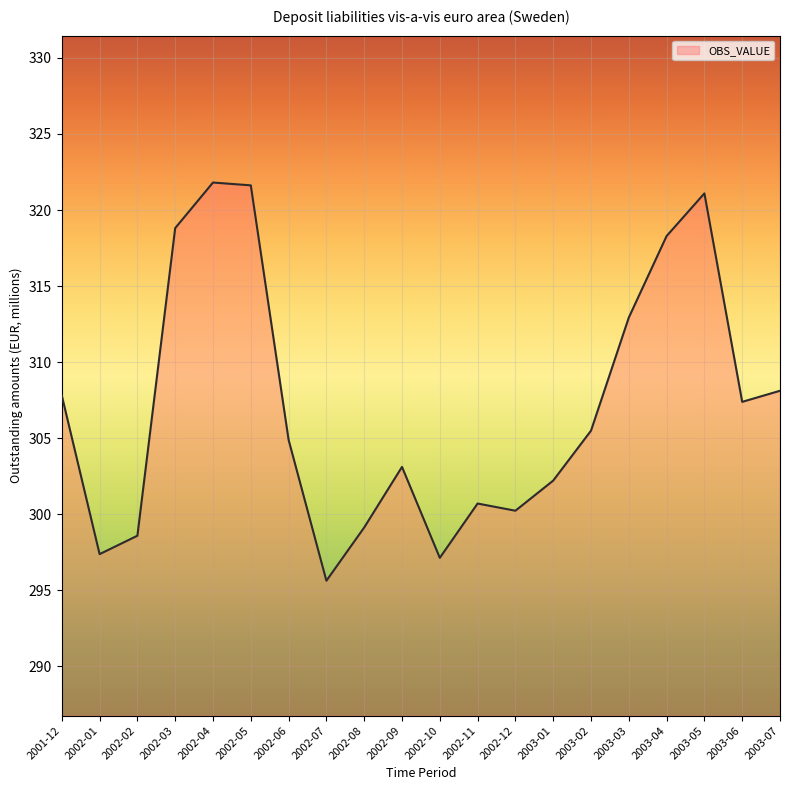

The value at 2003-01 is 302.2. True or false?

True